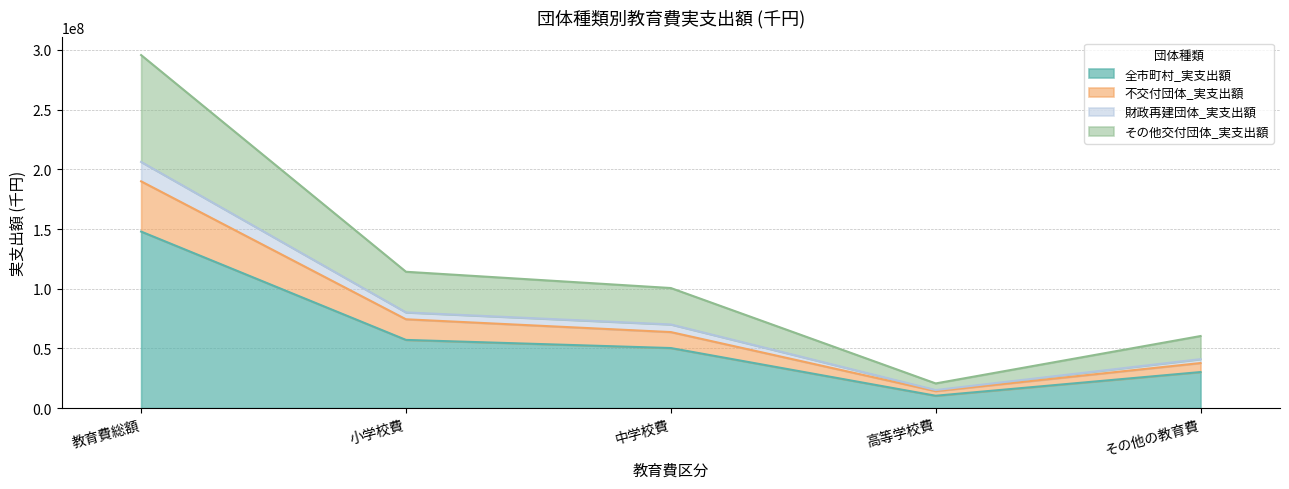

Rank the categories by 全市町村_実支出額 value from lowest to highest.

高等学校費, その他の教育費, 中学校費, 小学校費, 教育費総額